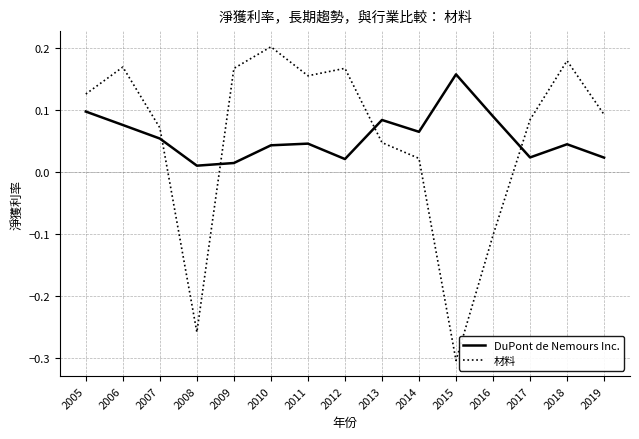

Which label corresponds to the smallest value in the chart?

2015